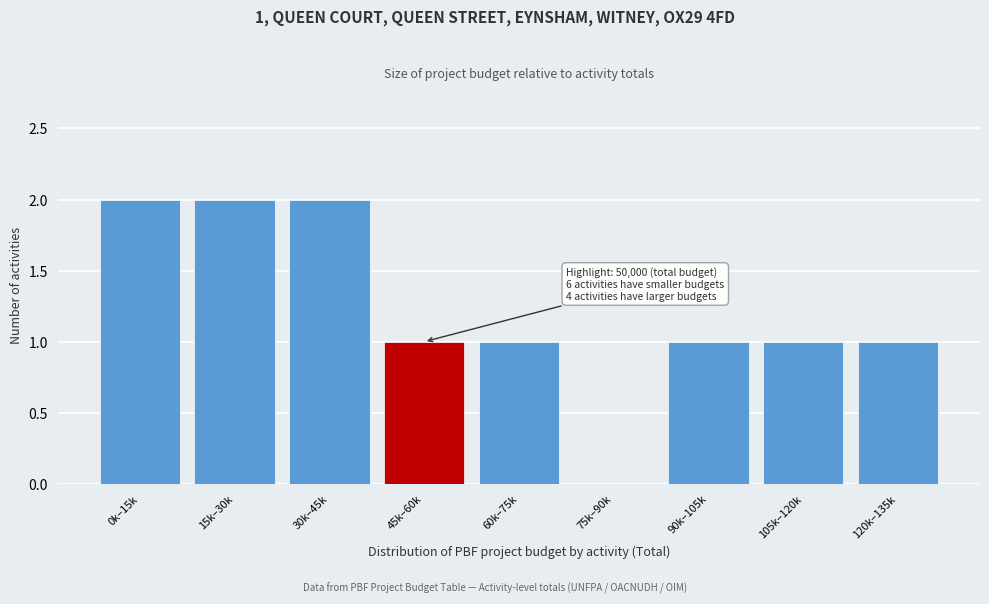

Reading left to right, list all the values displayed in this chart.

0k–15k=2	15k–30k=2	30k–45k=2	45k–60k=1	60k–75k=1	75k–90k=0	90k–105k=1	105k–120k=1	120k–135k=1